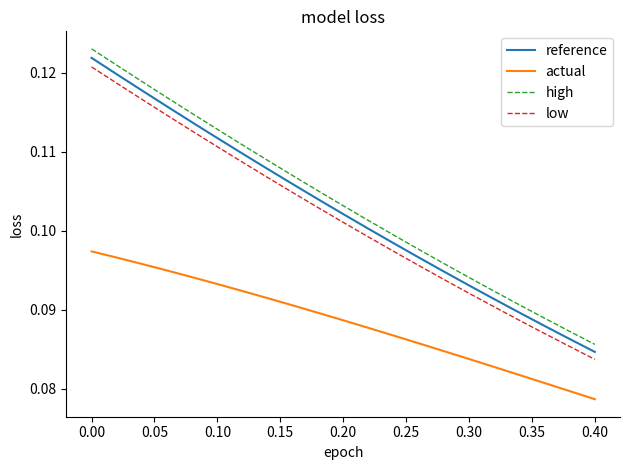

True or false: low and actual intersect in this chart.

False